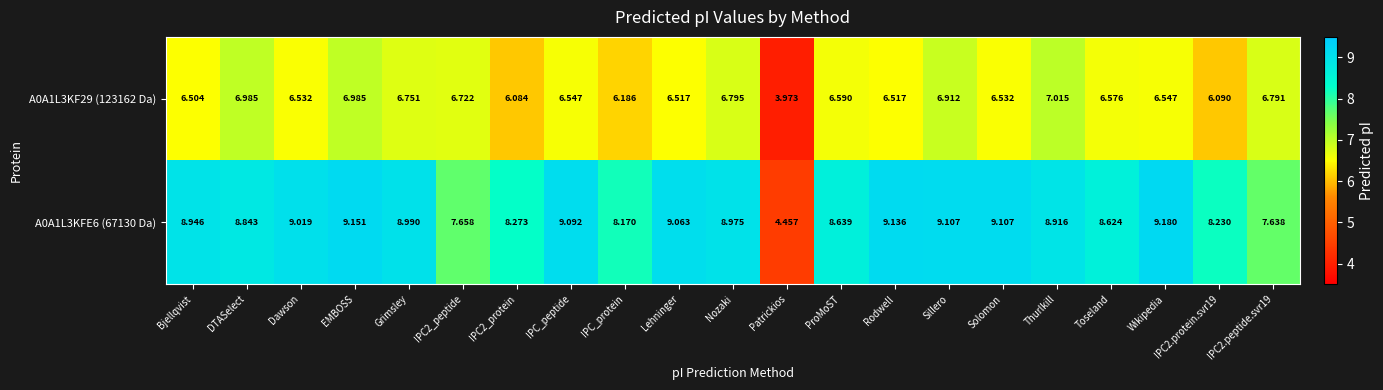

How many data points does each series have?

21